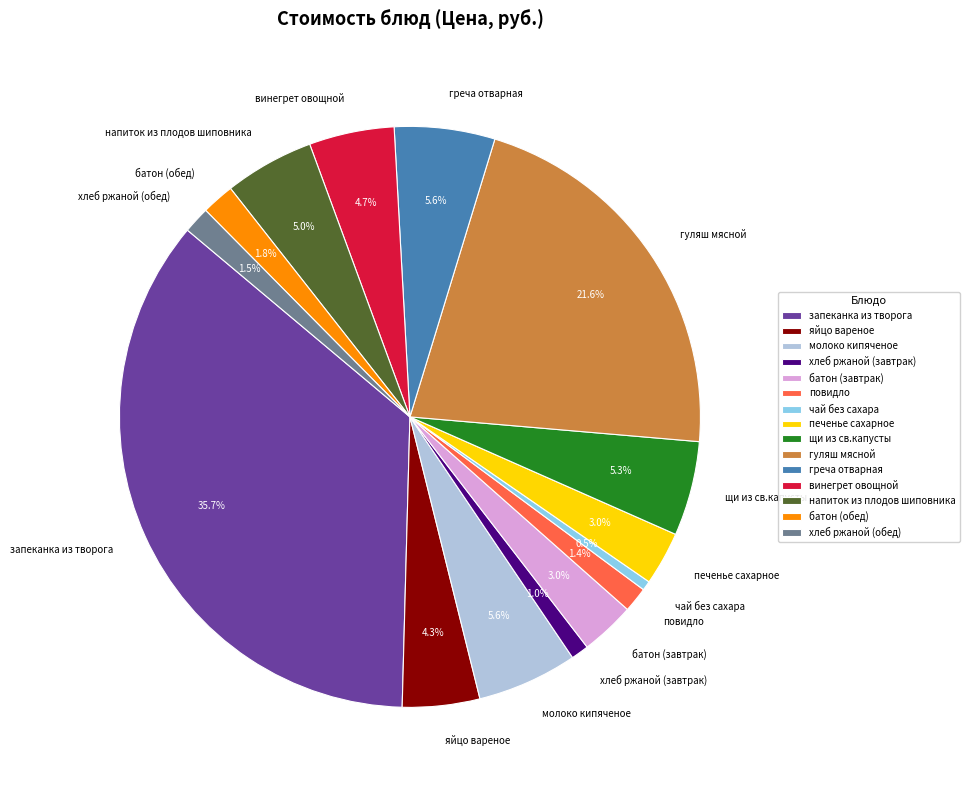

Is батон (обед) the majority of the pie?

No